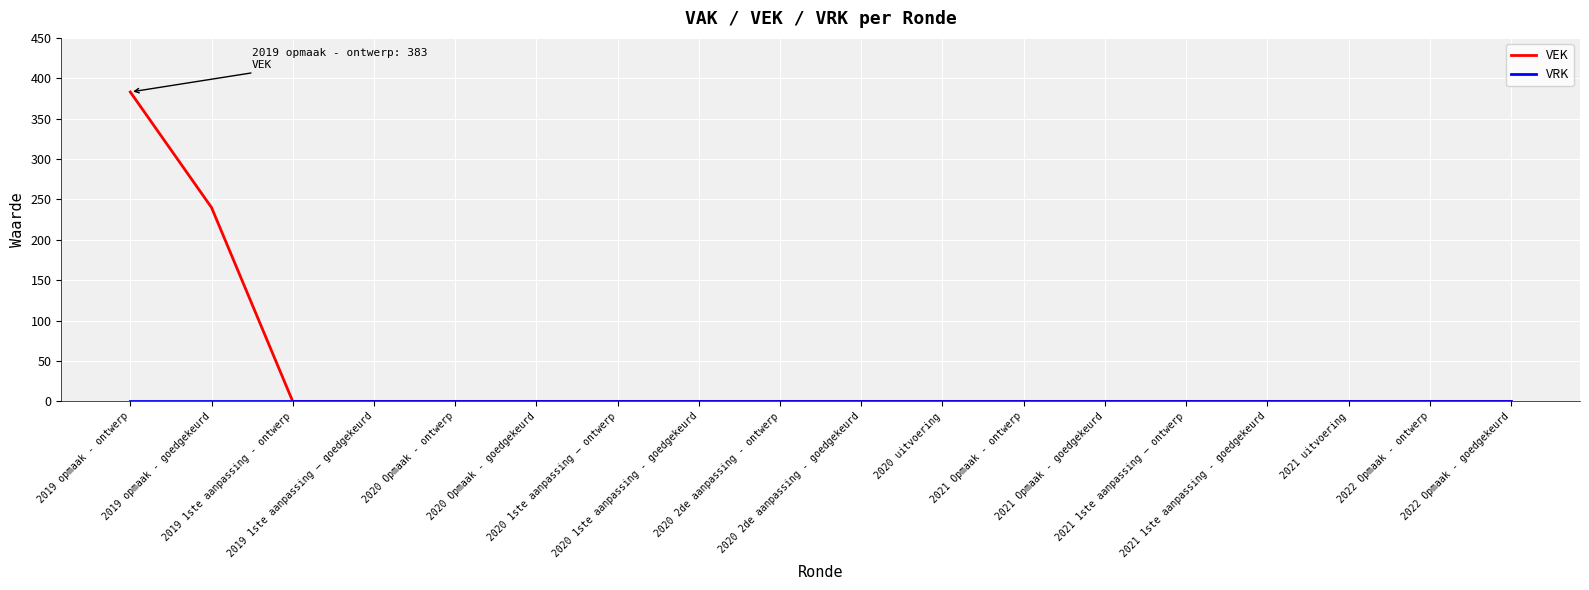

Does the chart display data point markers on the line(s)?

No